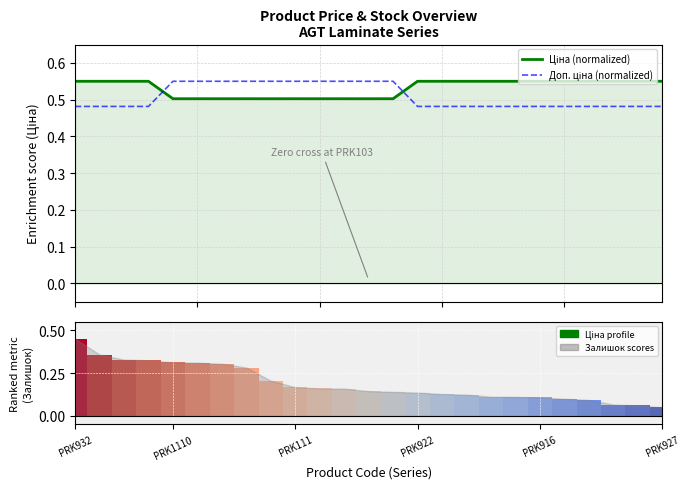

Reading left to right, transcribe all the data shown in this chart.

Ціна (normalized): 0.6	0.6	0.6	0.6	0.5	0.5	0.5	0.5	0.5	0.5	0.5	0.5	0.5	0.5	0.6	0.6	0.6	0.6	0.6	0.6	0.6	0.6	0.6	0.6	0.6
Доп. ціна (normalized): 0.5	0.5	0.5	0.5	0.6	0.6	0.6	0.6	0.6	0.6	0.6	0.6	0.6	0.6	0.5	0.5	0.5	0.5	0.5	0.5	0.5	0.5	0.5	0.5	0.5